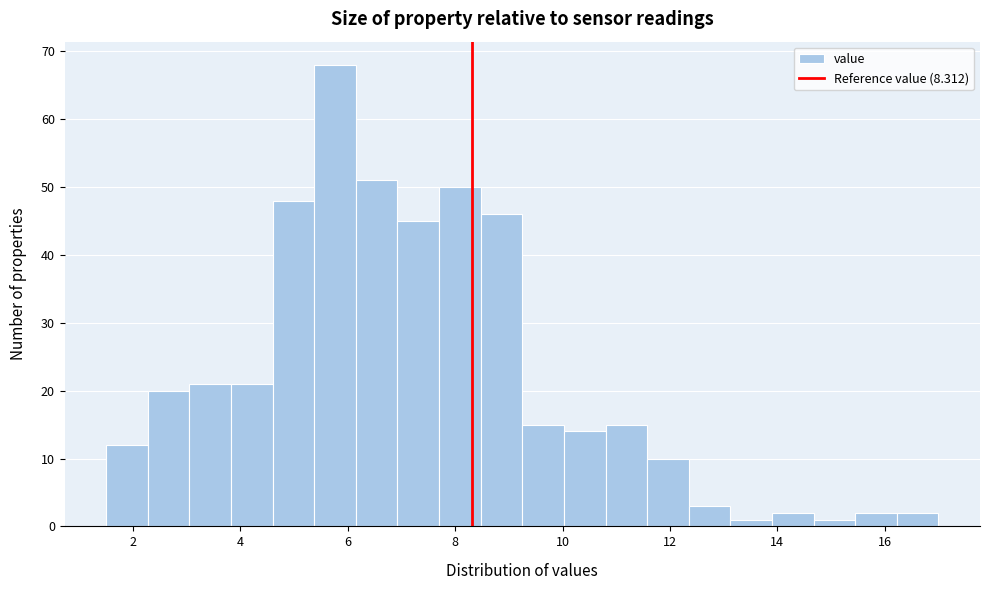

Read against the x-axis, roughly where is the centre of the tallest bar?

5.8